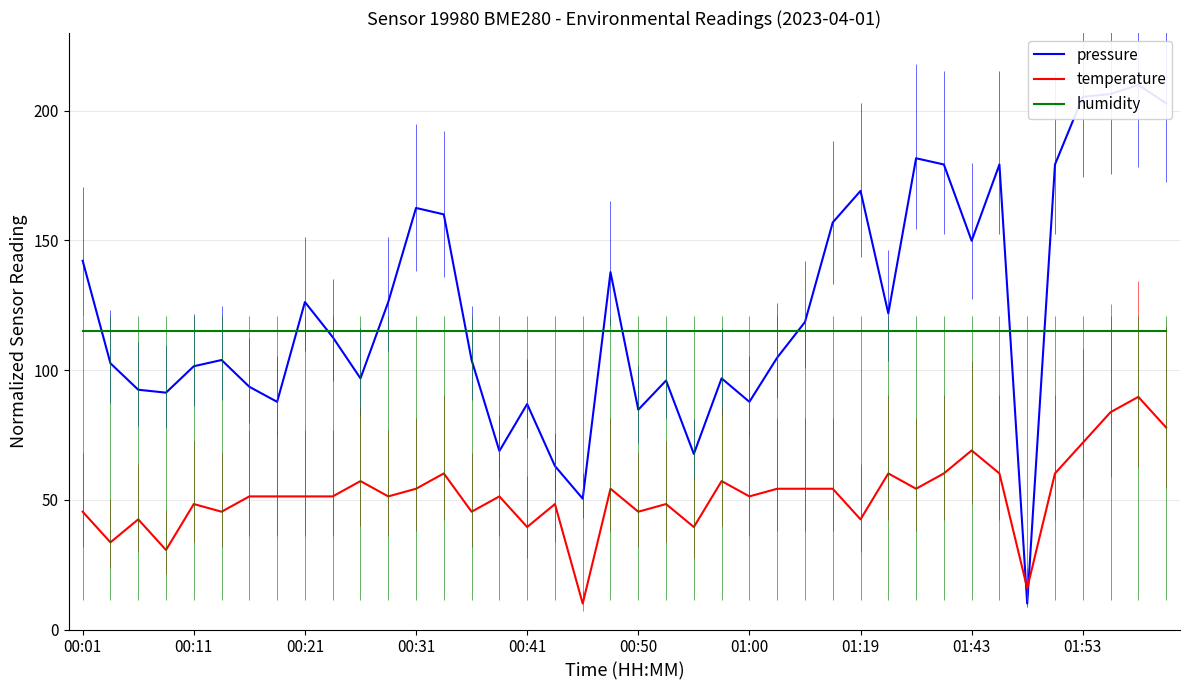

The humidity series shows 75.0 at 01:53. True or false?

False